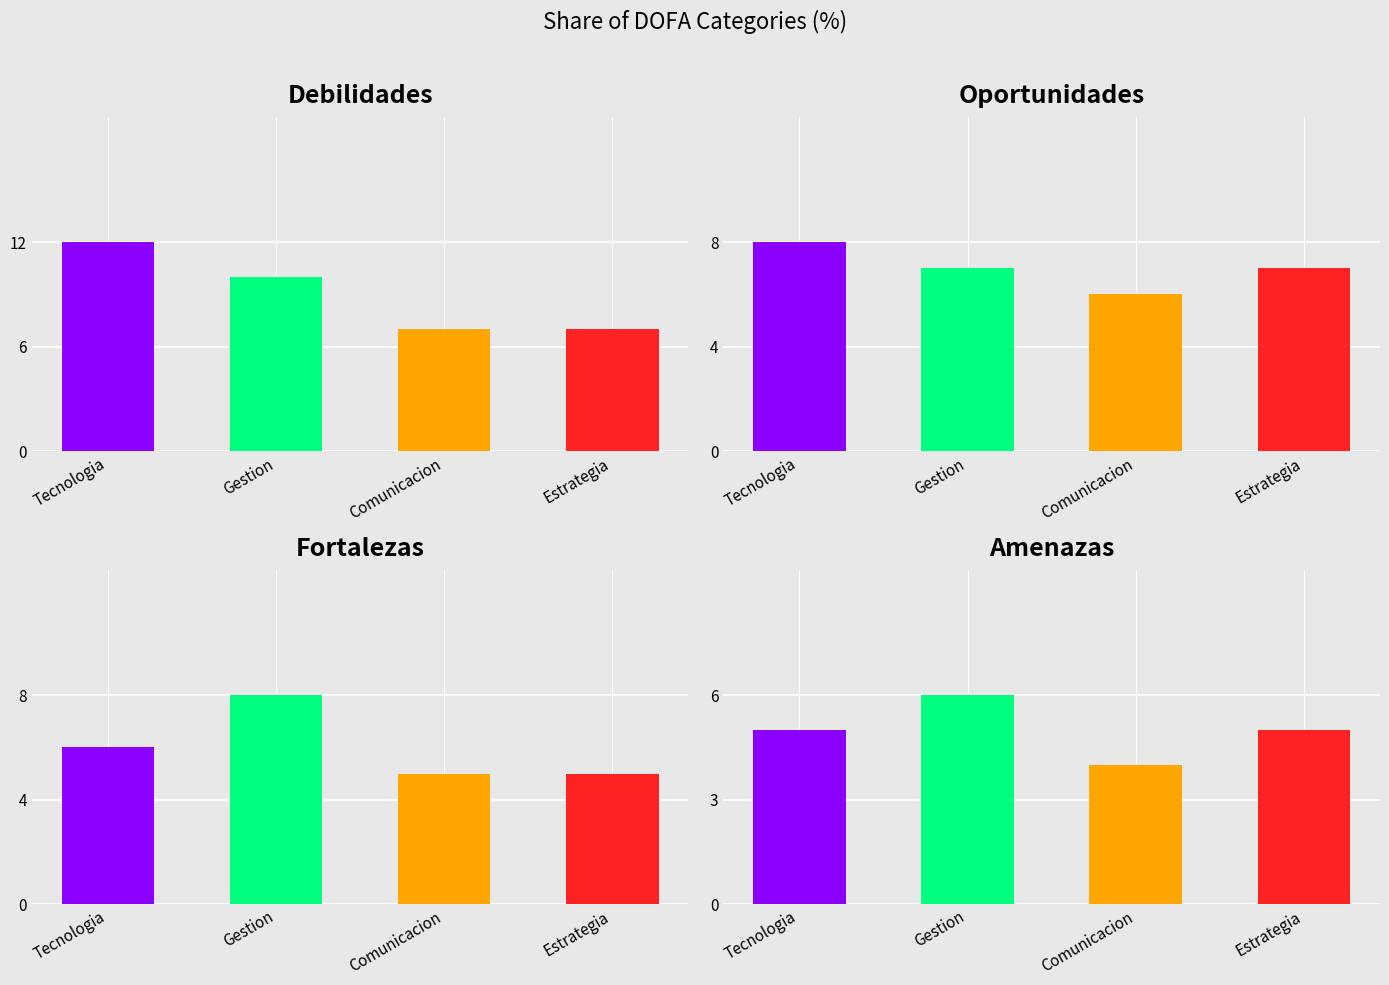

What is the average value of the Tecnologia series?

8